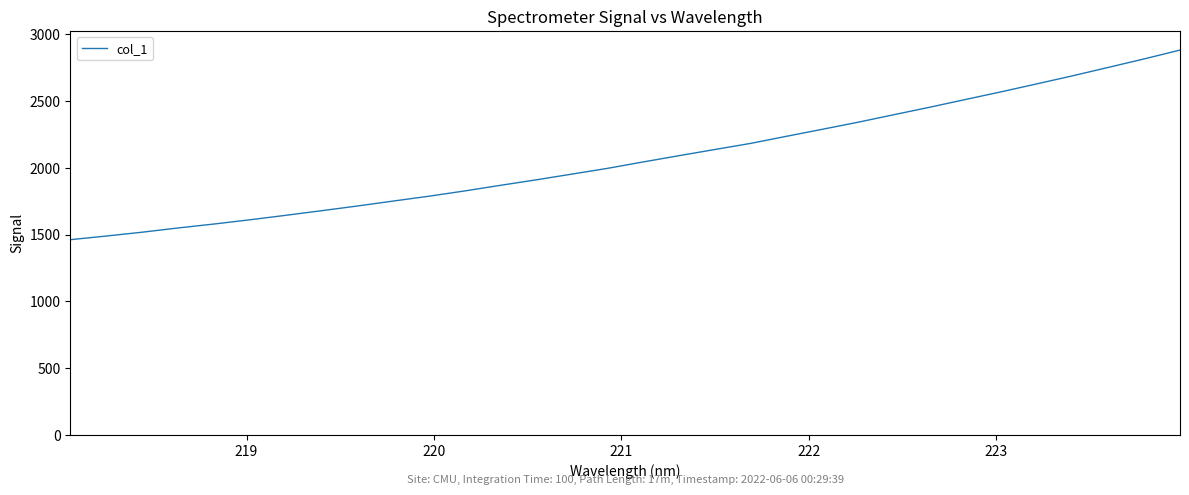

What is the difference between the maximum and minimum values?

1421.9